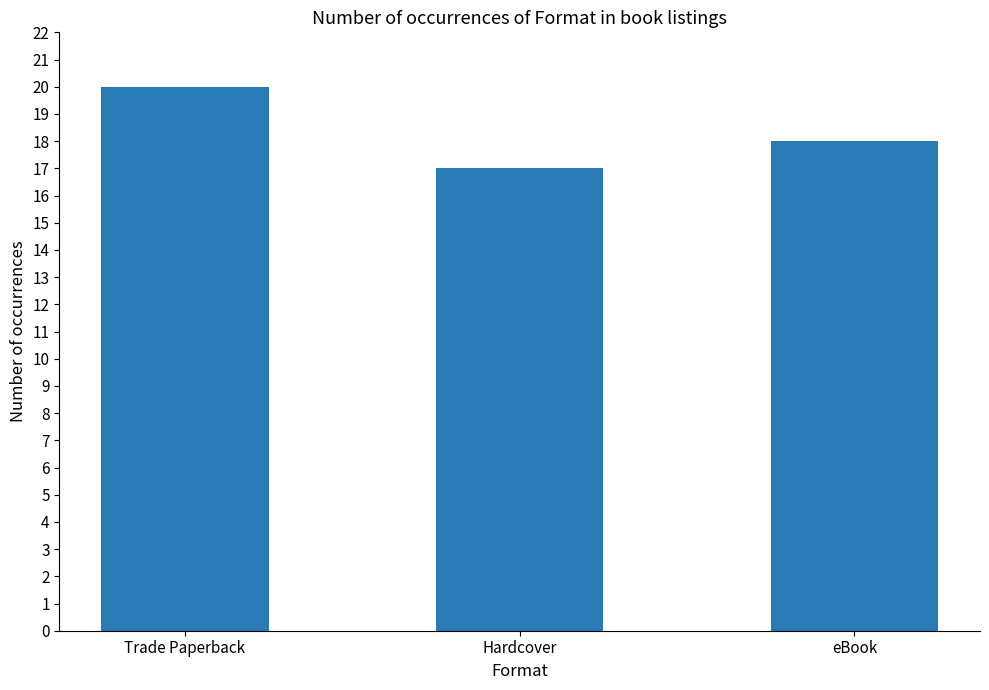

What is the difference between the values at Trade Paperback and eBook?

2